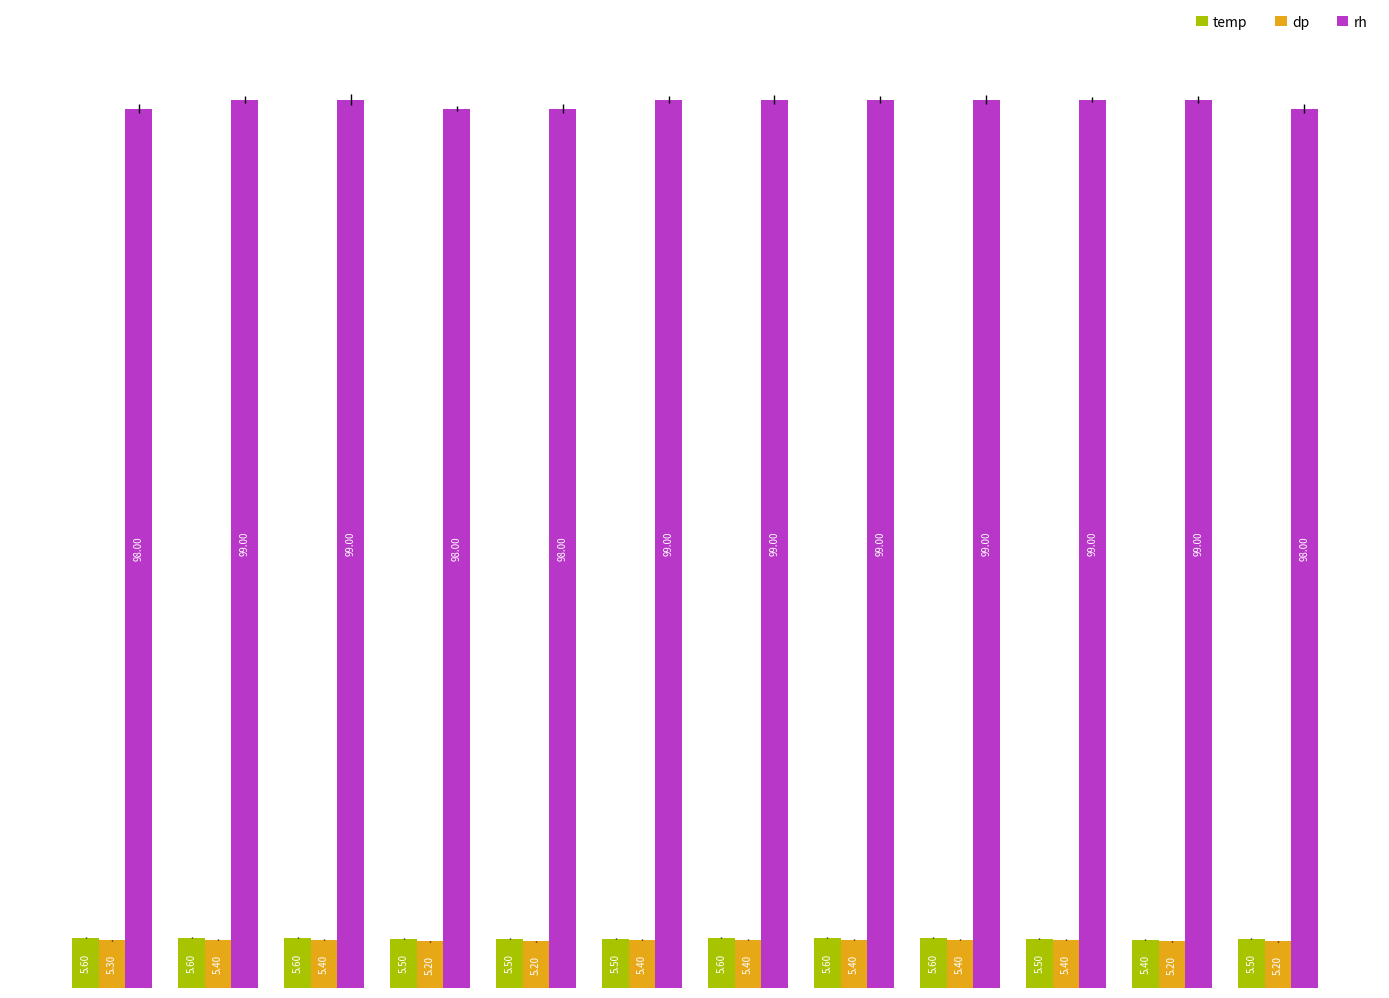

What is the value of the rh bar at the 12th from the left?

98.0